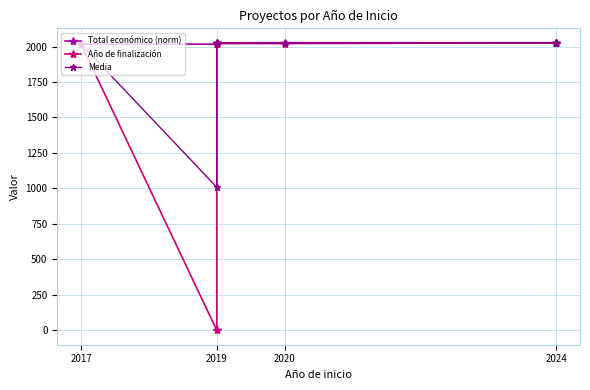

True or false: Año de finalización and Total económico (norm) intersect in this chart.

True